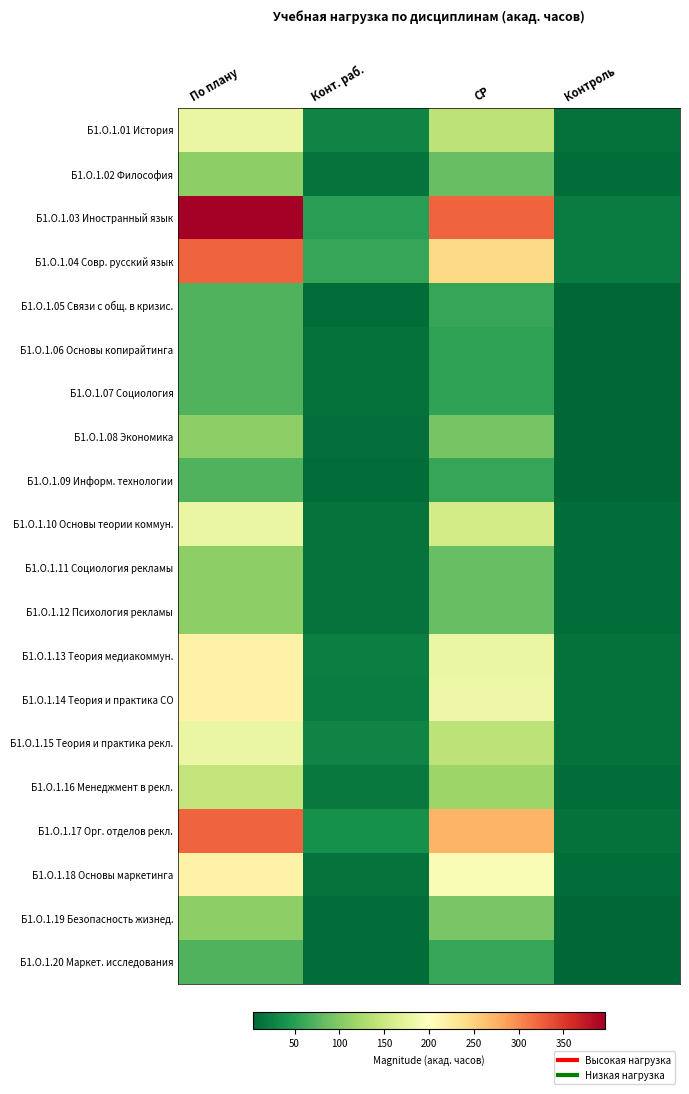

Reading left to right, what are all the values shown in this chart?

Б1.О.1.01 История: По плану=180	Конт. раб.=27	СР=140	Контроль=13
Б1.О.1.02 Философия: По плану=108	Конт. раб.=14	СР=85	Контроль=9
Б1.О.1.03 Иностранный язык: По плану=396	Конт. раб.=51	СР=324	Контроль=21
Б1.О.1.04 Совр. русский язык: По плану=324	Конт. раб.=59	СР=244	Контроль=21
Б1.О.1.05 Связи с общ. в кризис.: По плану=72	Конт. раб.=9	СР=59	Контроль=4
Б1.О.1.06 Основы копирайтинга: По плану=72	Конт. раб.=13	СР=55	Контроль=4
Б1.О.1.07 Социология: По плану=72	Конт. раб.=13	СР=55	Контроль=4
Б1.О.1.08 Экономика: По плану=108	Конт. раб.=11	СР=93	Контроль=4
Б1.О.1.09 Информ. технологии: По плану=72	Конт. раб.=9	СР=59	Контроль=4
Б1.О.1.10 Основы теории коммун.: По плану=180	Конт. раб.=14	СР=157	Контроль=9
Б1.О.1.11 Социология рекламы: По плану=108	Конт. раб.=14	СР=85	Контроль=9
Б1.О.1.12 Психология рекламы: По плану=108	Конт. раб.=14	СР=85	Контроль=9
Б1.О.1.13 Теория медиакоммун.: По плану=216	Конт. раб.=23	СР=180	Контроль=13
Б1.О.1.14 Теория и практика СО: По плану=216	Конт. раб.=21	СР=182	Контроль=13
Б1.О.1.15 Теория и практика рекл.: По плану=180	Конт. раб.=27	СР=140	Контроль=13
Б1.О.1.16 Менеджмент в рекл.: По плану=144	Конт. раб.=18	СР=117	Контроль=9
Б1.О.1.17 Орг. отделов рекл.: По плану=324	Конт. раб.=39	СР=272	Контроль=13
Б1.О.1.18 Основы маркетинга: По плану=216	Конт. раб.=14	СР=193	Контроль=9
Б1.О.1.19 Безопасность жизнед.: По плану=108	Конт. раб.=9	СР=95	Контроль=4
Б1.О.1.20 Маркет. исследования: По плану=72	Конт. раб.=9	СР=59	Контроль=4